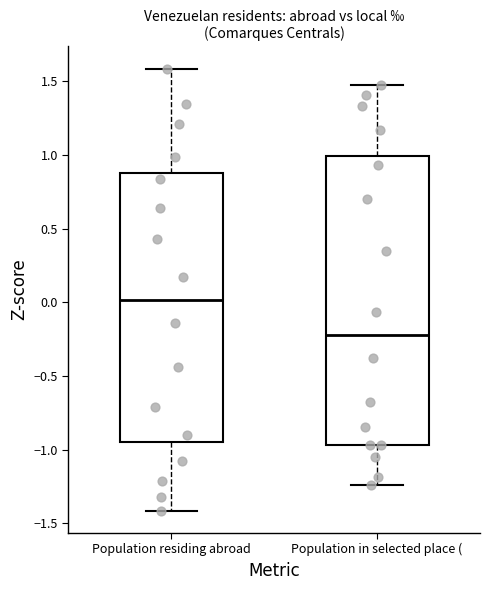

Comparing the boxes themselves (not the whiskers), which one is the tallest?

Population in selected place (